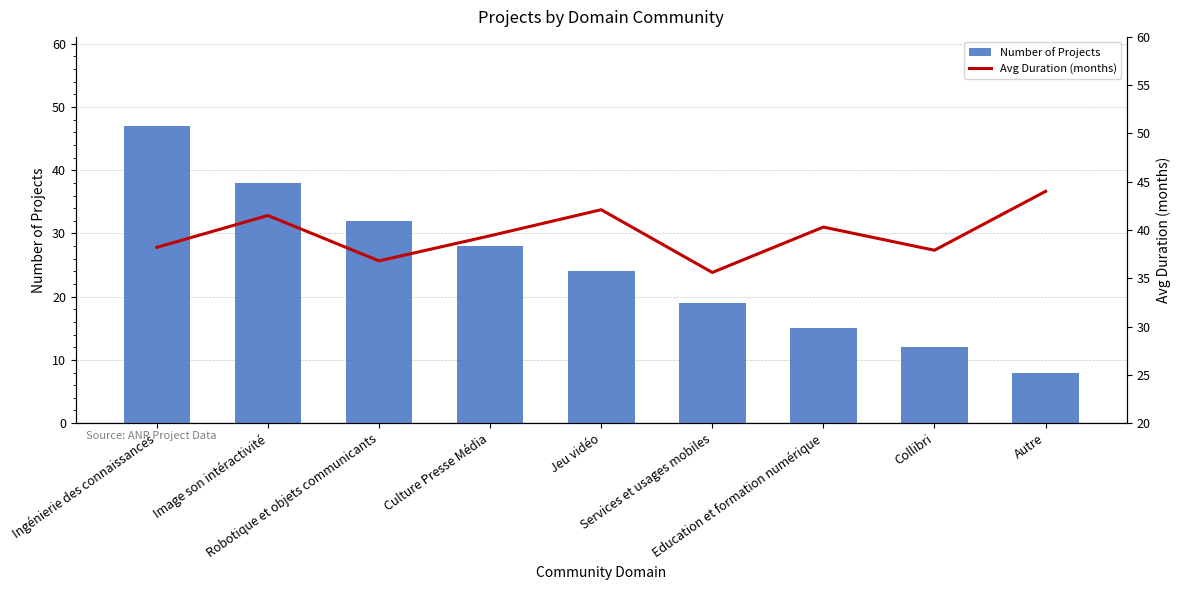

Which has a higher value, Culture Presse Média or Collibri?

Culture Presse Média